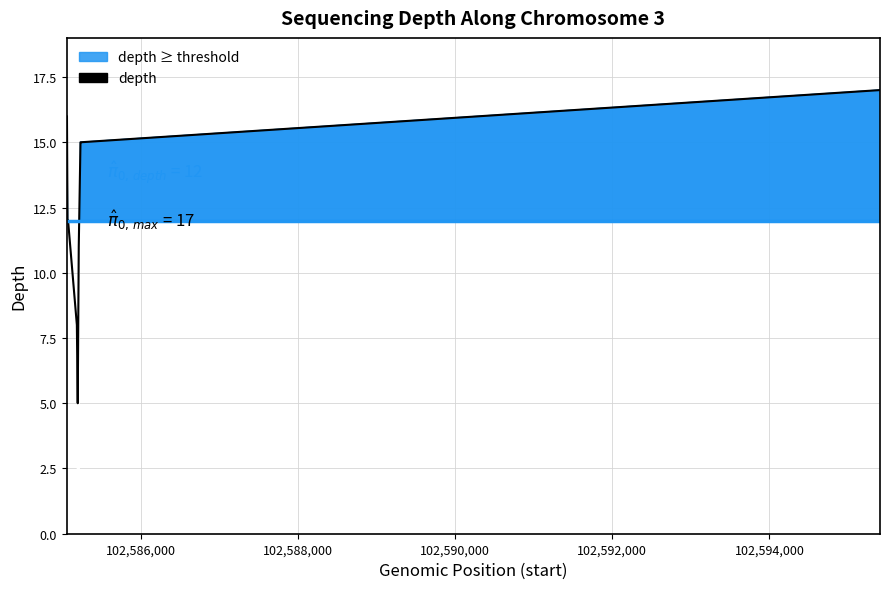

How many series are shown in this chart?

1